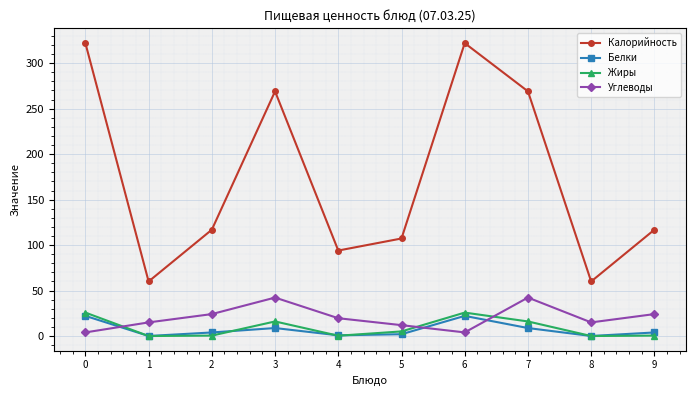

Which series changed the most between 1 and 4?

Калорийность